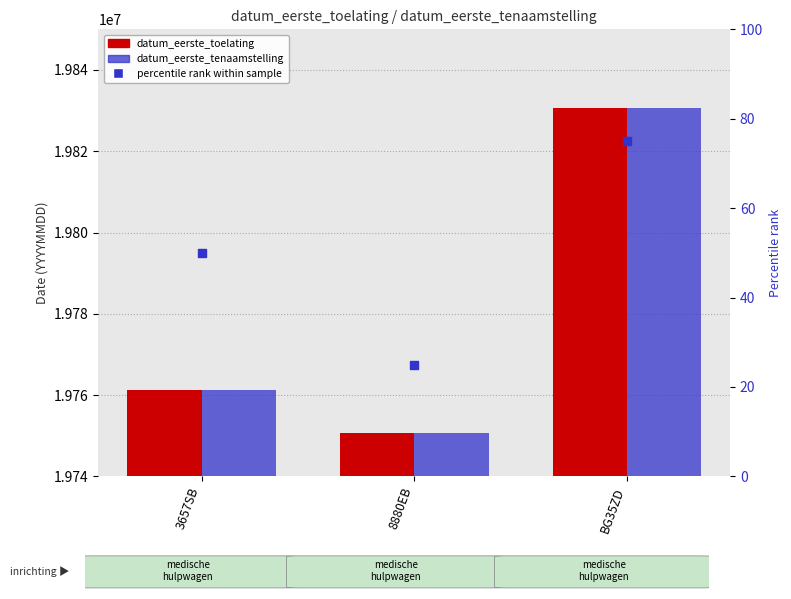

Which series reaches the maximum Y coordinate?

datum_eerste_toelating